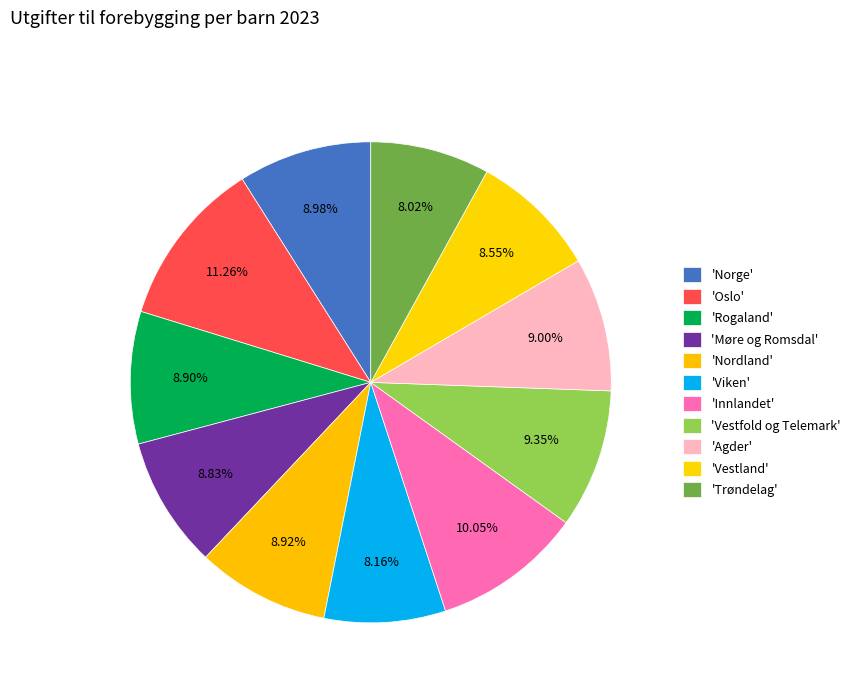

What is the smallest slice in the pie chart?

Trøndelag